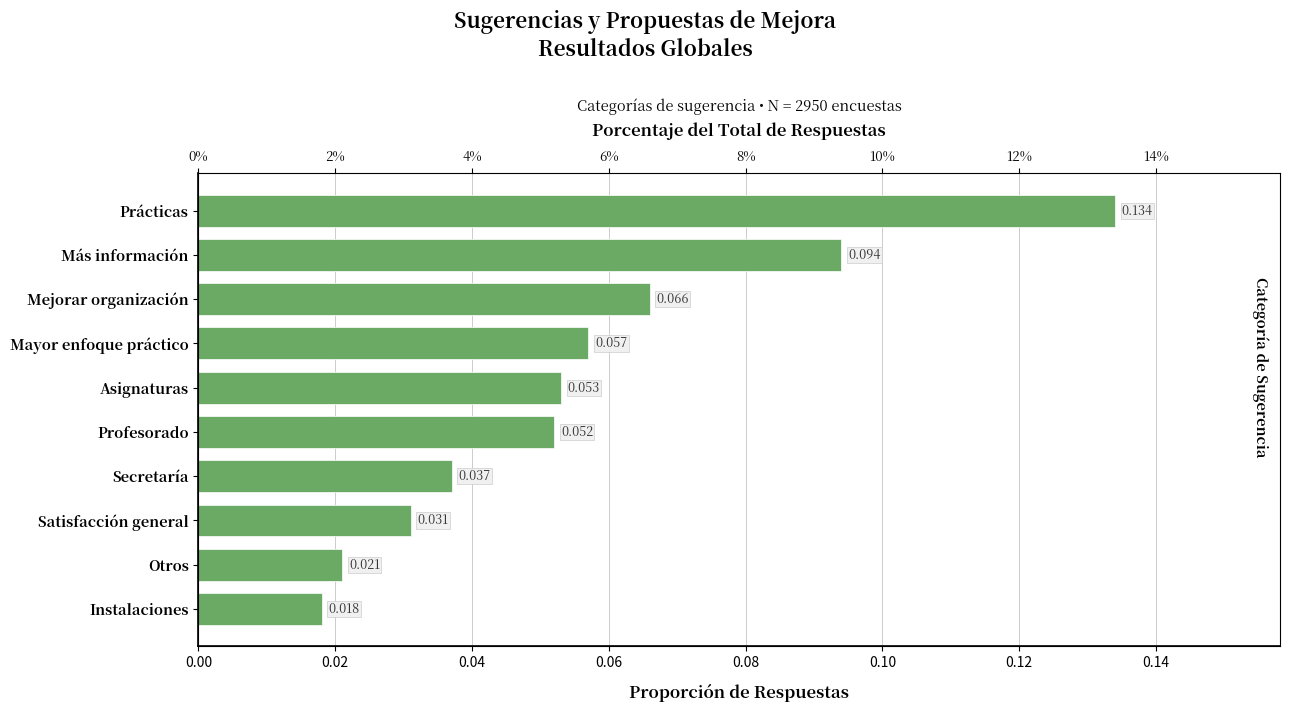

Does the chart contain any negative values?

No